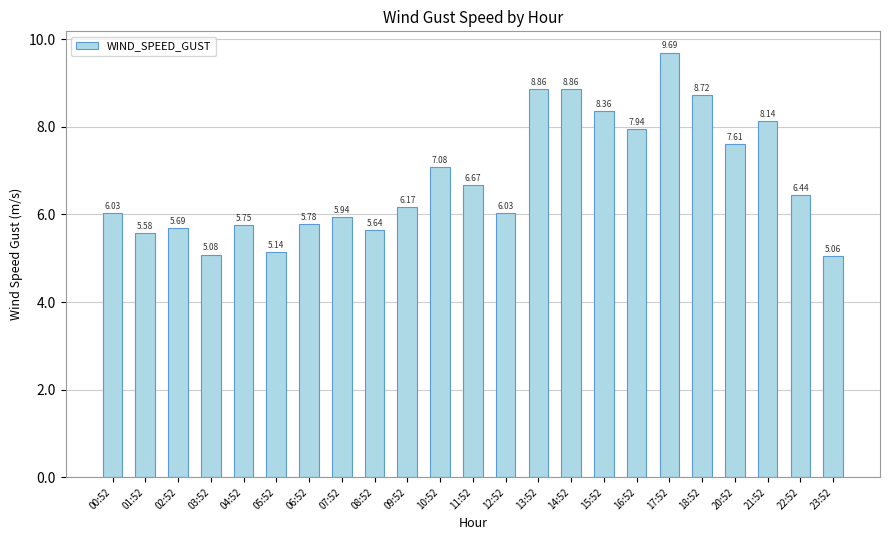

How many data points are less than 6?

9